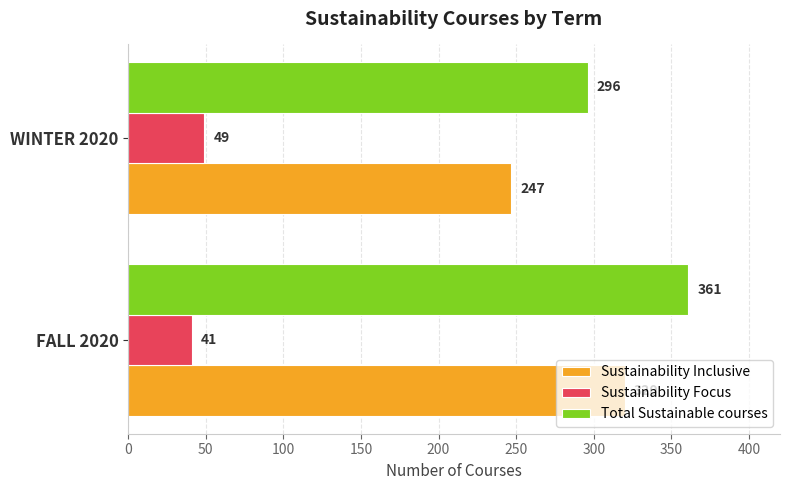

What are all the series names shown in the legend?

Sustainability Inclusive, Sustainability Focus, Total Sustainable courses